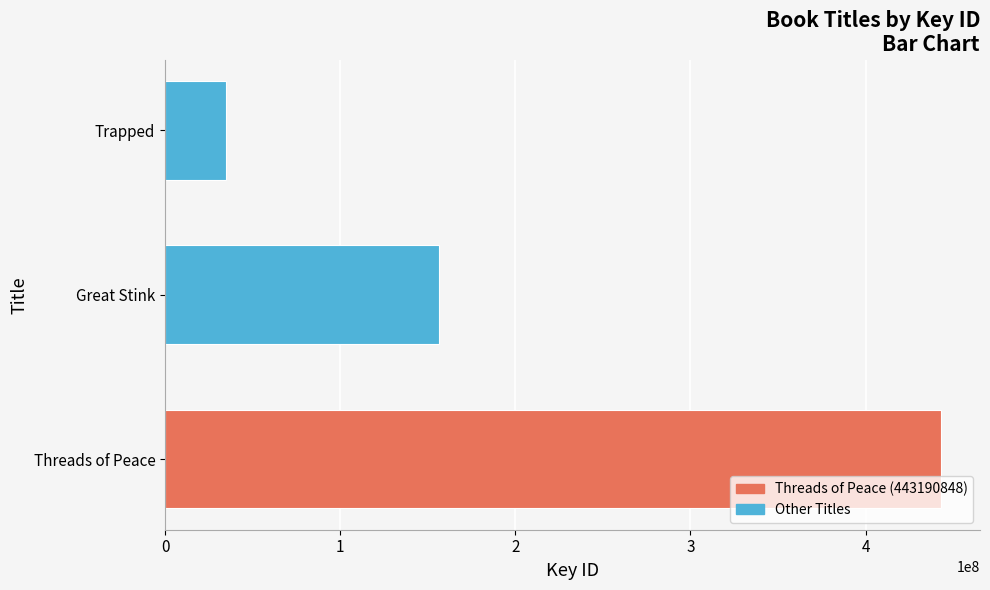

What is the sum of the values at Great Stink and Threads of Peace?

599418658